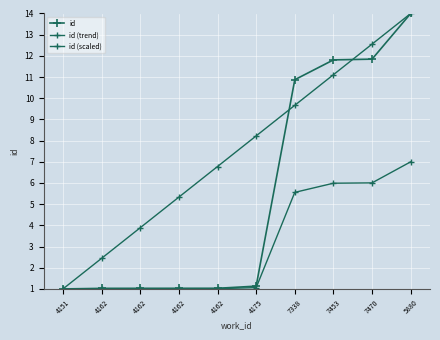

What is the total value across all series at 7470?

30.4